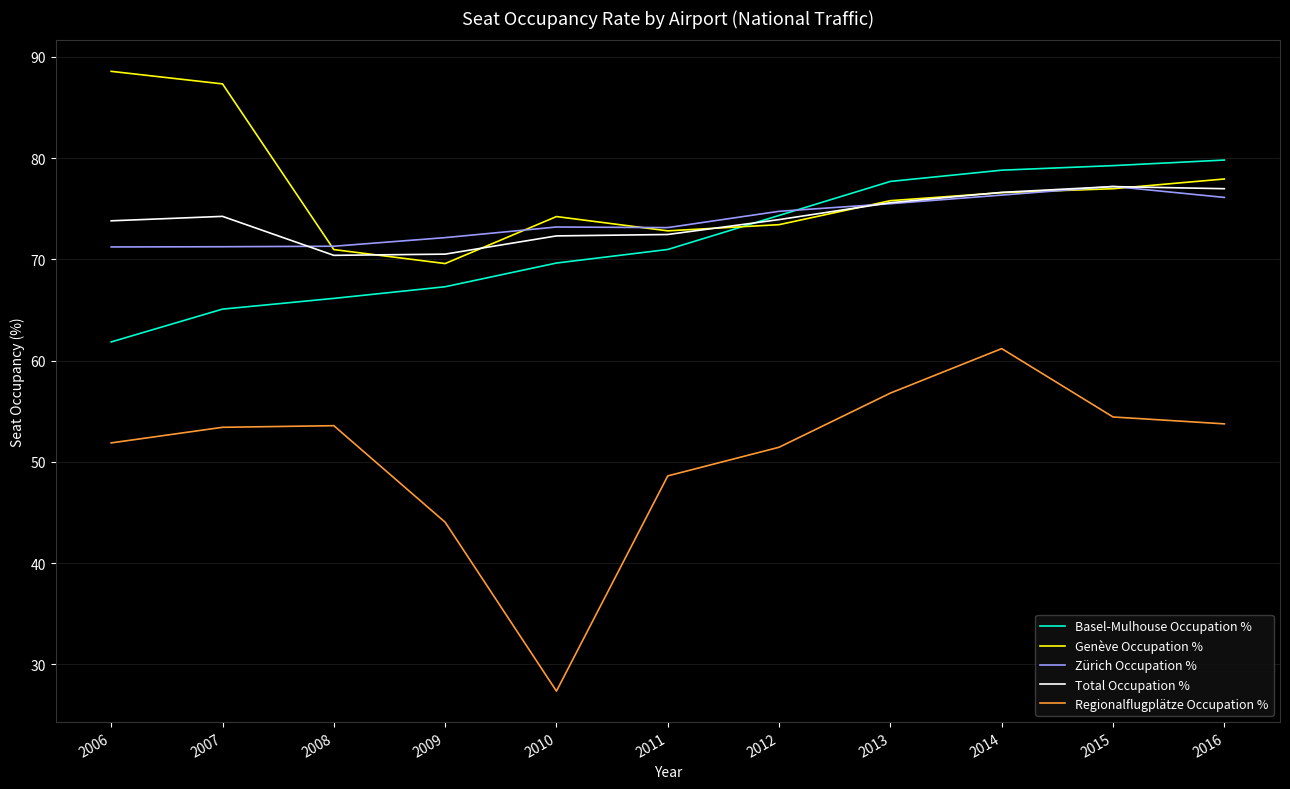

What is the difference between the highest and lowest values at 2007?

33.9